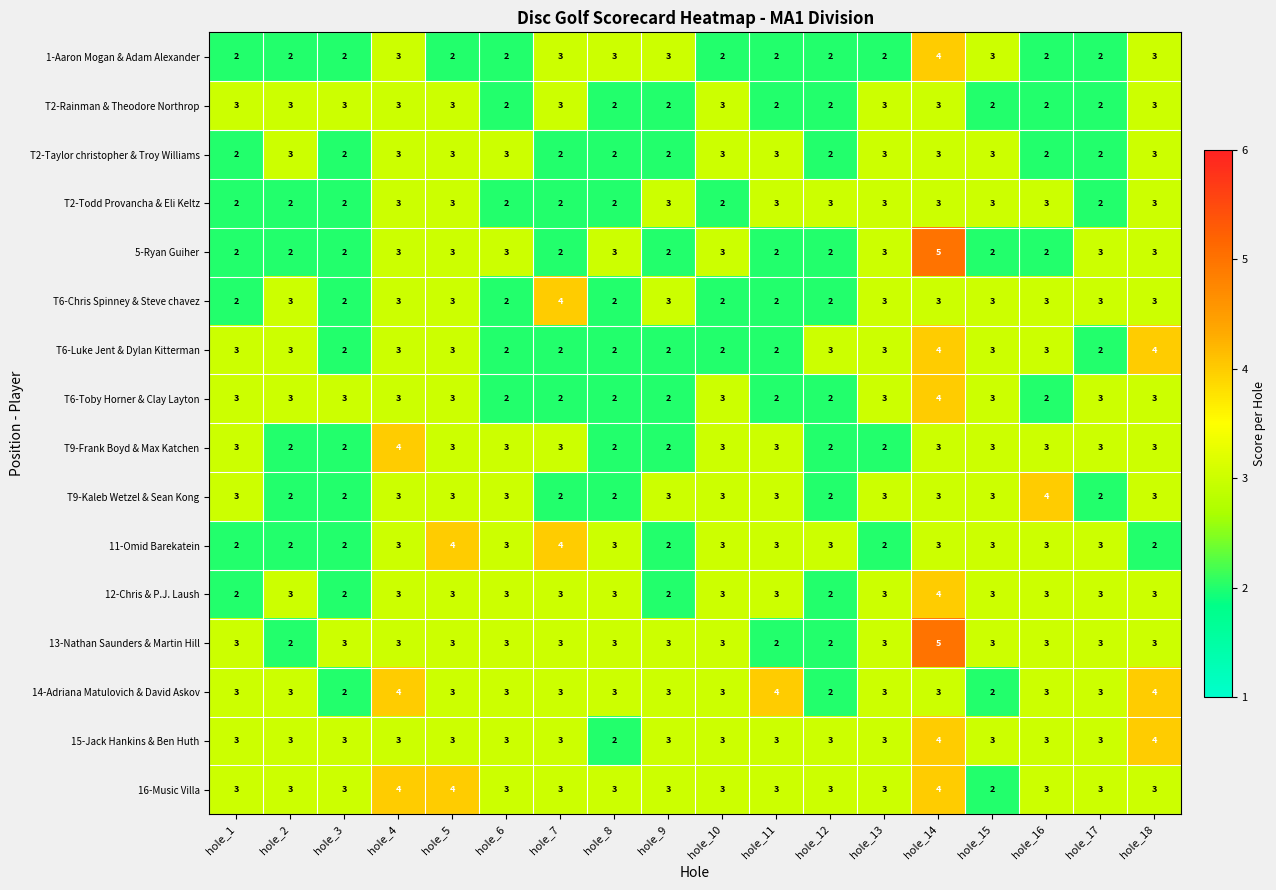

At how many categories does at least one series exceed 2?

18